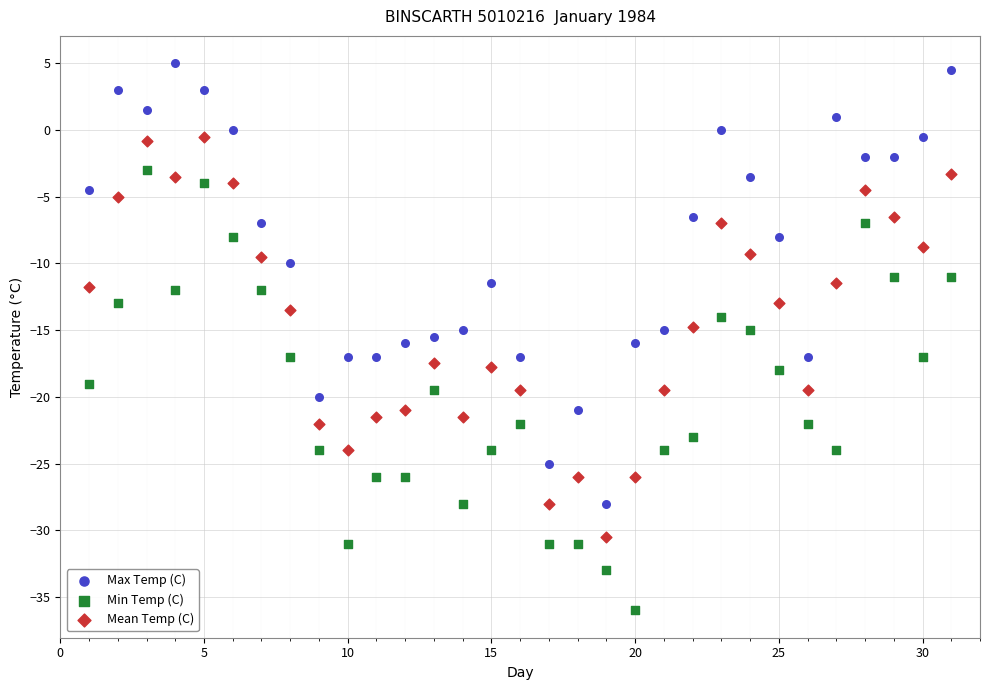

Which series contains the lowest Y value?

Min Temp (C)